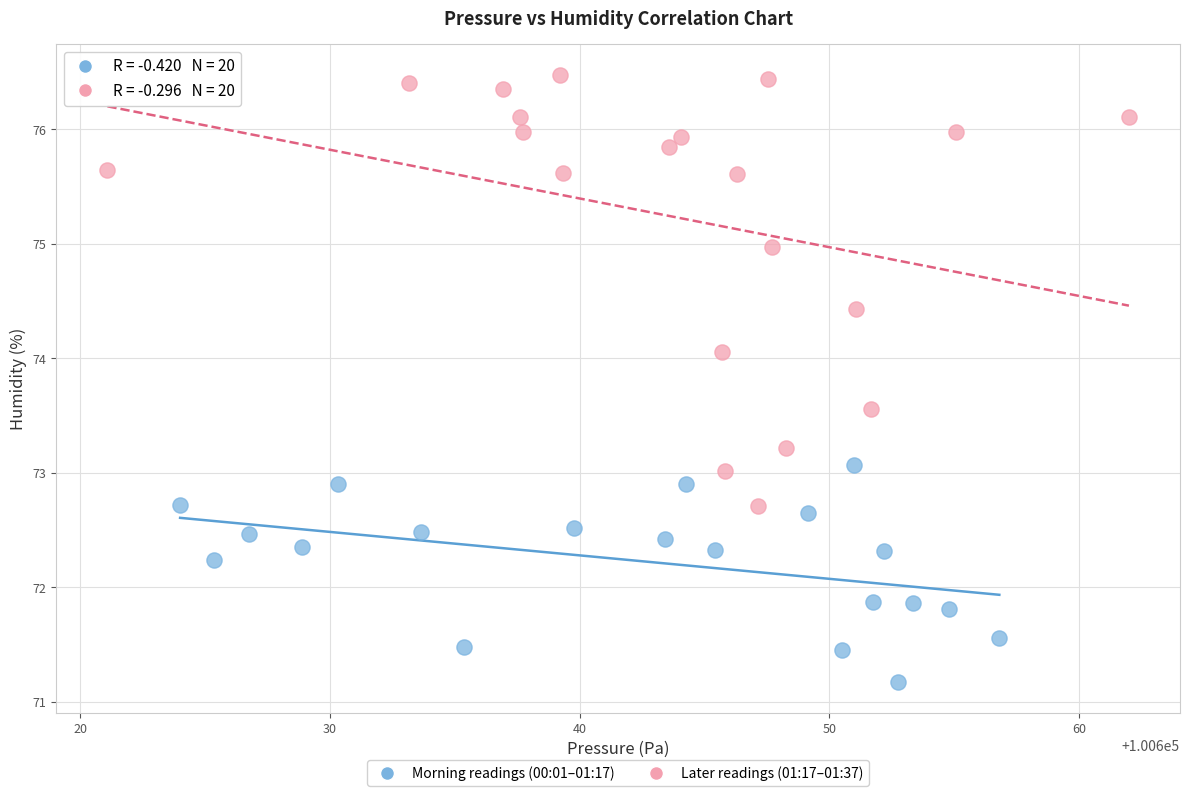

Which series reaches the minimum Y coordinate?

Morning readings (00:01–01:17)